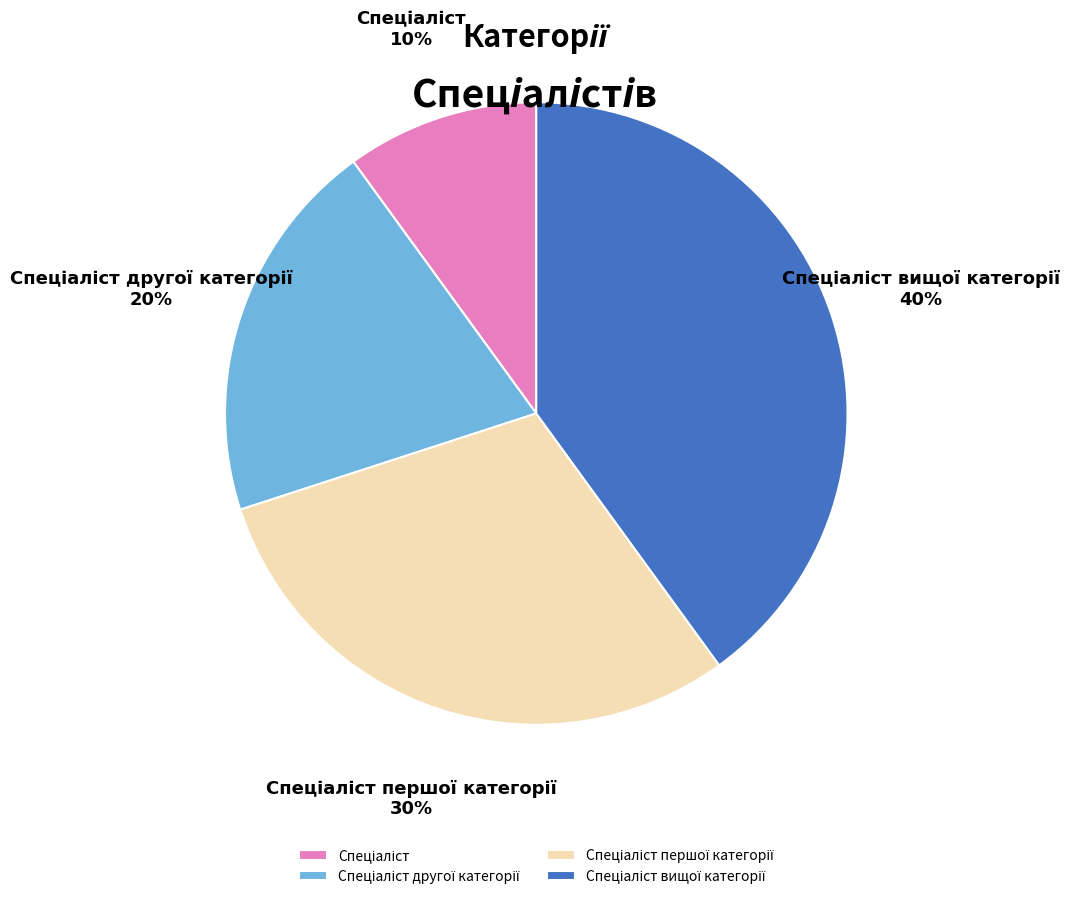

Does any single category account for the majority?

No